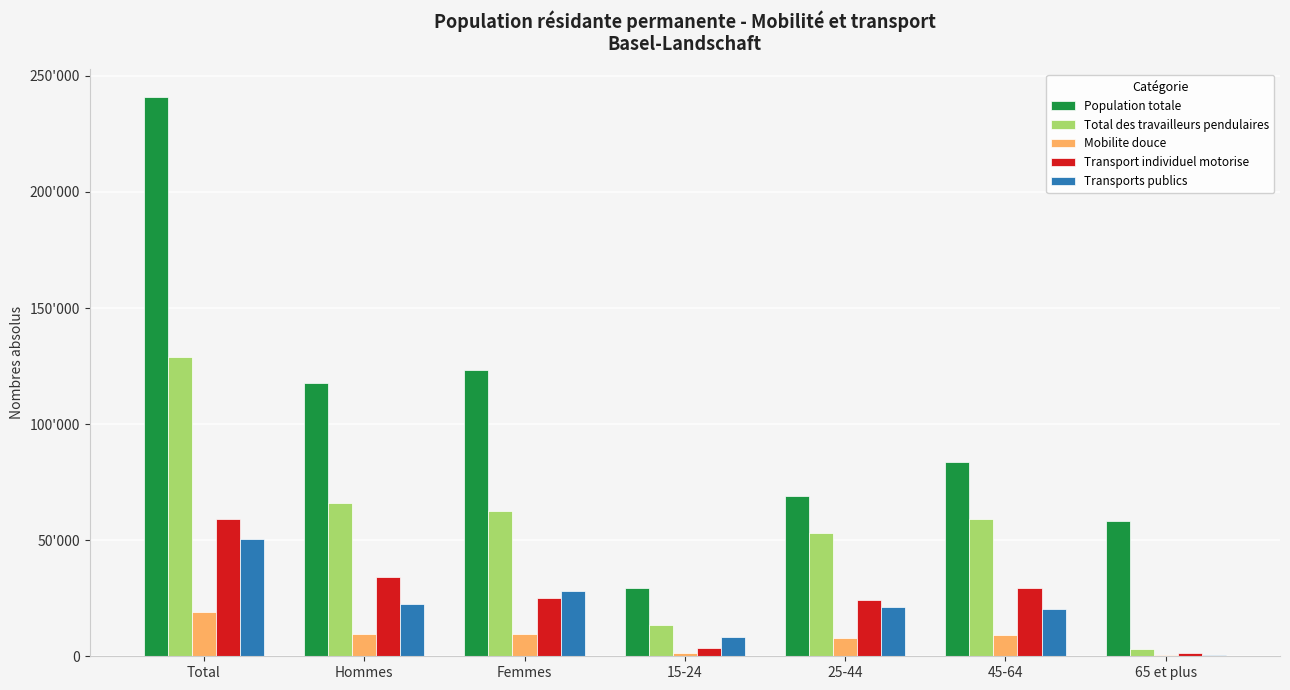

Reading left to right, list all the values displayed in this chart.

Population totale: Total=240860	Hommes=117534	Femmes=123326	15-24=29514	25-44=69160	45-64=83746	65 et plus=58440
Total des travailleurs pendulaires: Total=128802	Hommes=66018	Femmes=62784	15-24=13559	25-44=53202	45-64=58952	65 et plus=3089
Mobilite douce: Total=19199	Hommes=9440	Femmes=9758	15-24=1451	25-44=7705	45-64=9298	65 et plus=744
Transport individuel motorise: Total=59166	Hommes=34092	Femmes=25074	15-24=3775	25-44=24381	45-64=29384	65 et plus=1625
Transports publics: Total=50330	Hommes=22411	Femmes=27919	15-24=8257	25-44=21084	45-64=20270	65 et plus=719